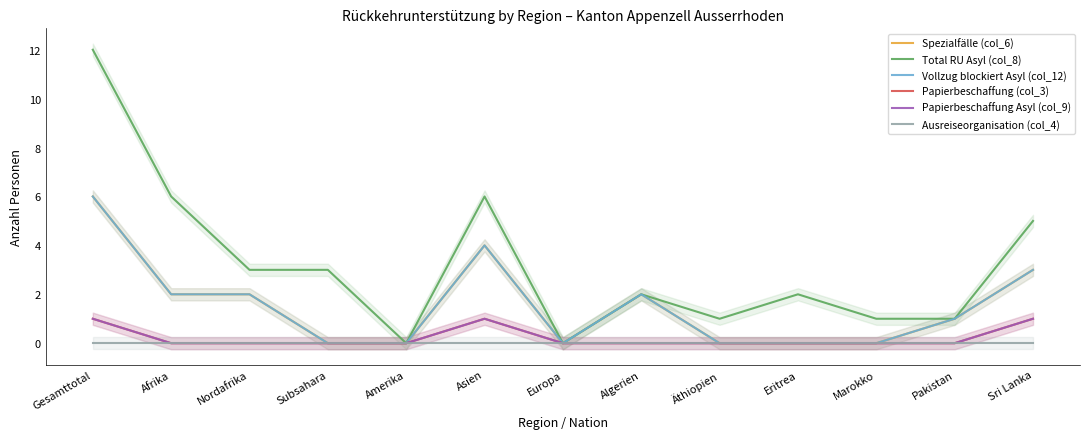

Count the number of data series in this chart.

6